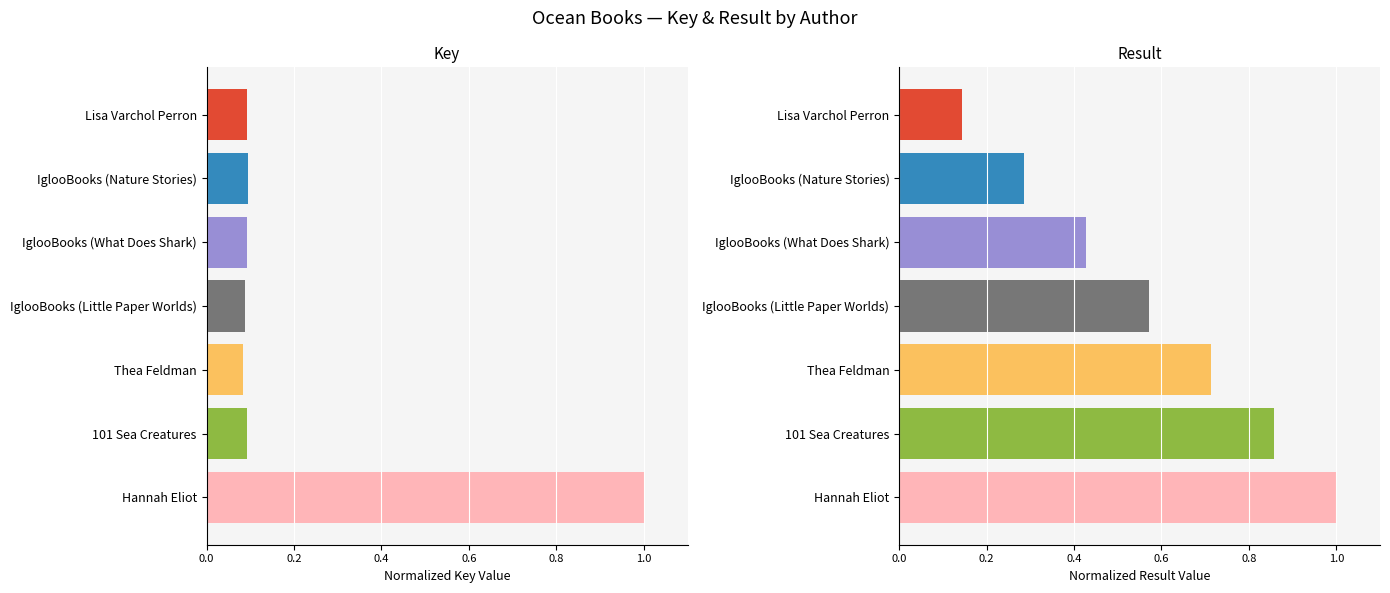

What is the sum of all Result values?

4.0